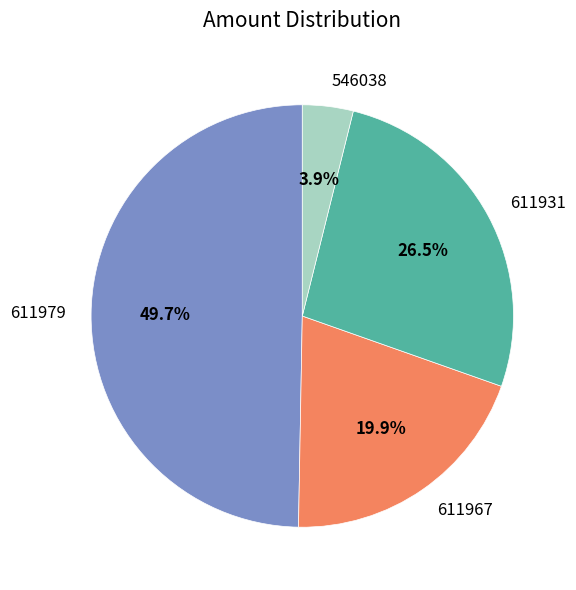

To the nearest percent, what is the combined percentage of 611931 and 611967?

46%